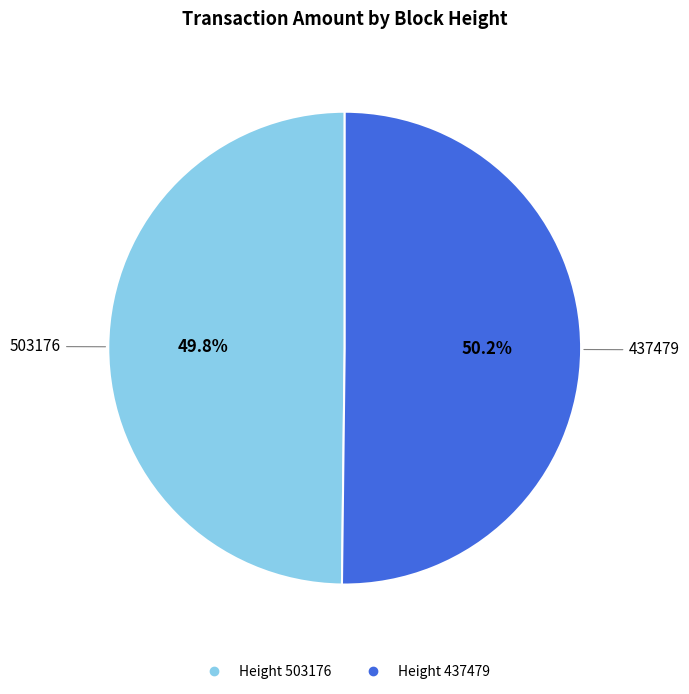

Is there any slice that represents more than half of the pie?

Yes